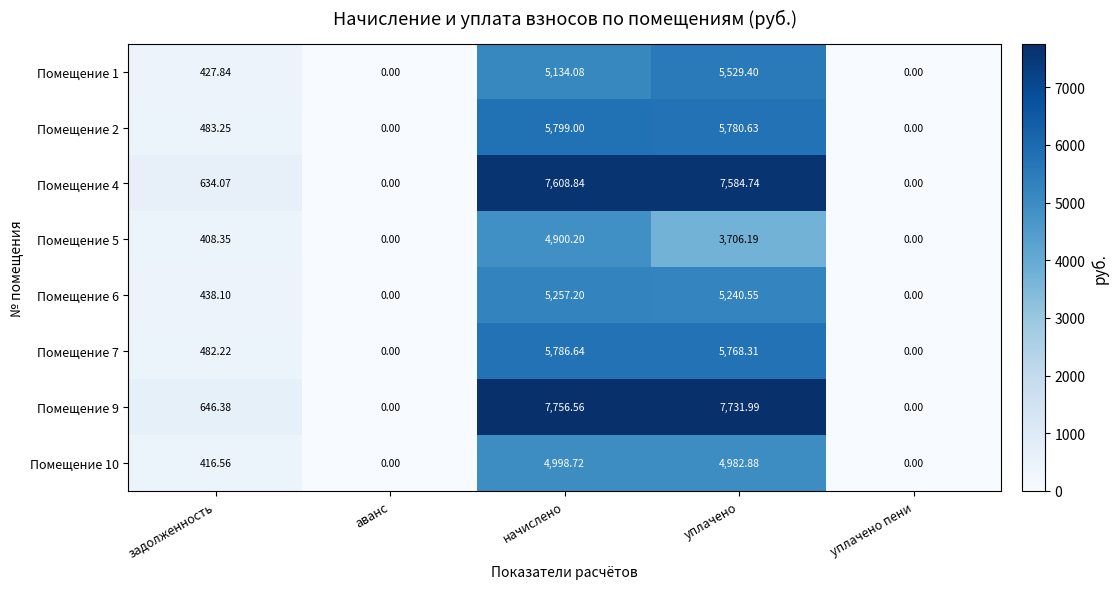

Which series has the widest spread of values?

Помещение 9